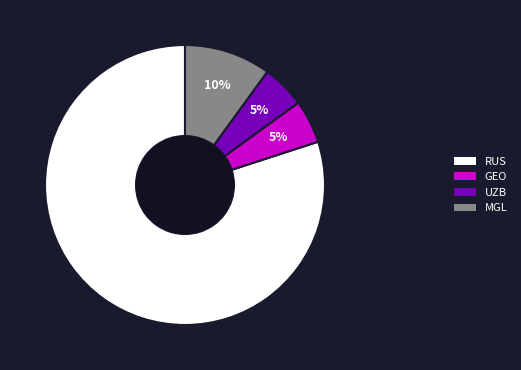

Does any single category account for the majority?

Yes